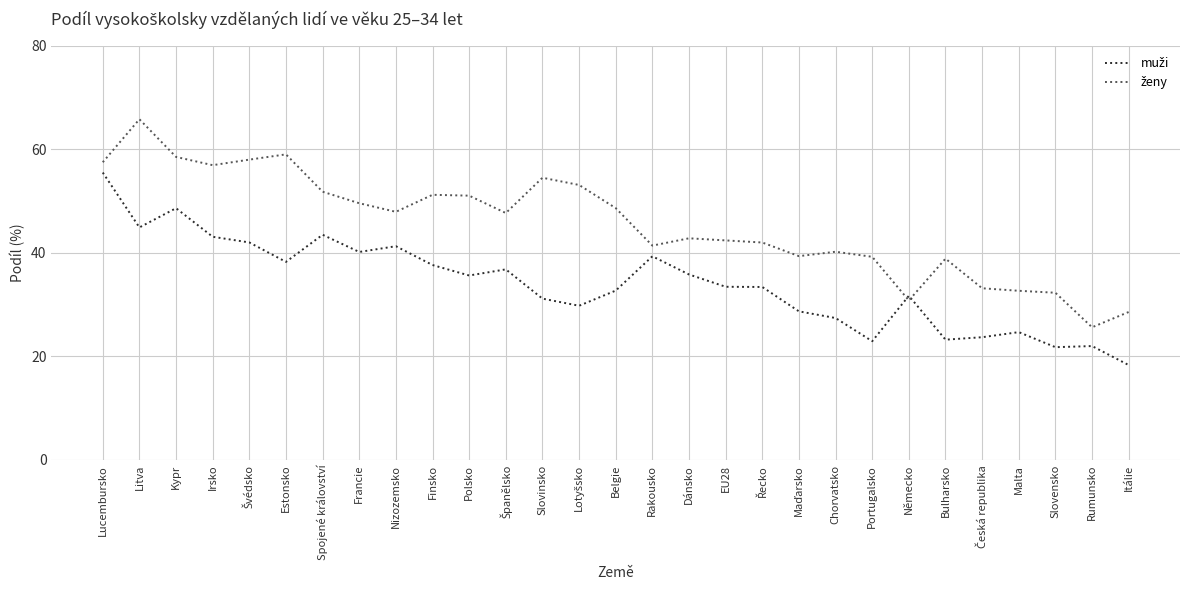

What position from the left is Bulharsko?

24